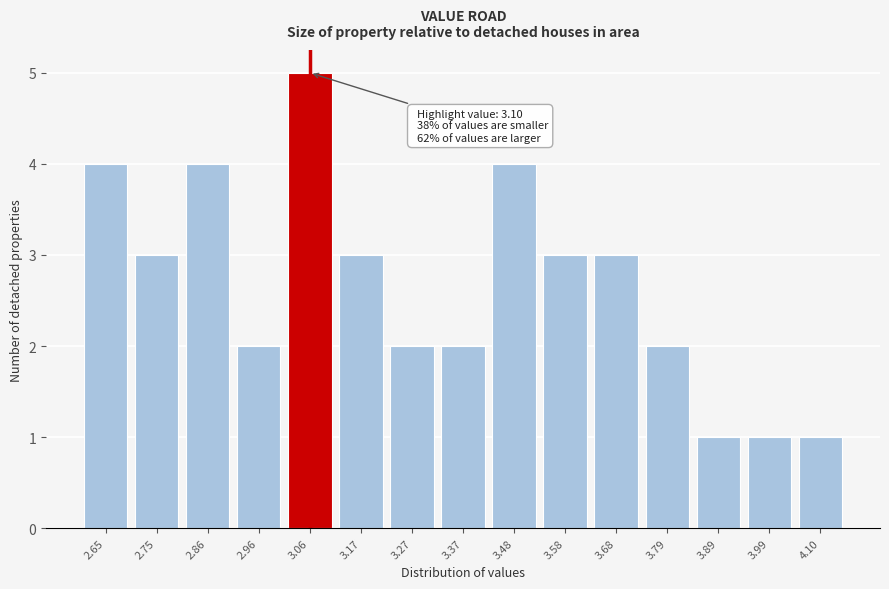

Reading right to left, list all the values displayed in this chart.

1	1	1	2	3	3	4	2	2	3	5	2	4	3	4